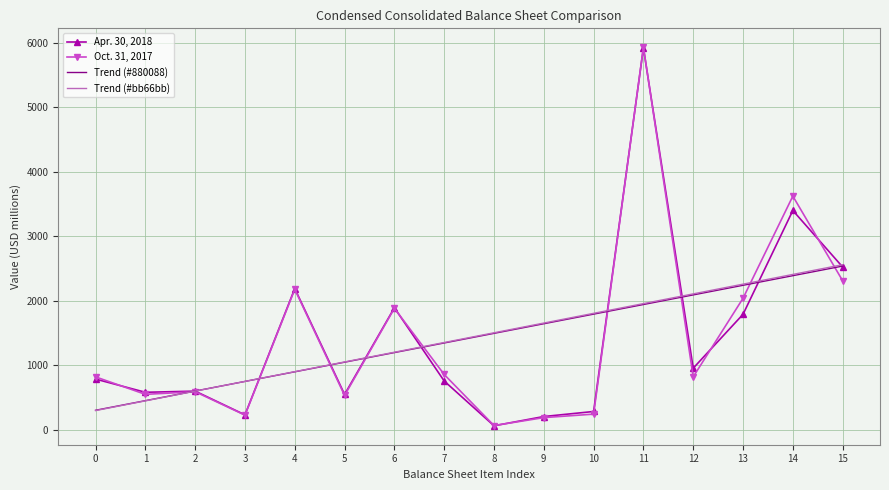

Which series has the largest range (max minus min)?

Oct. 31, 2017